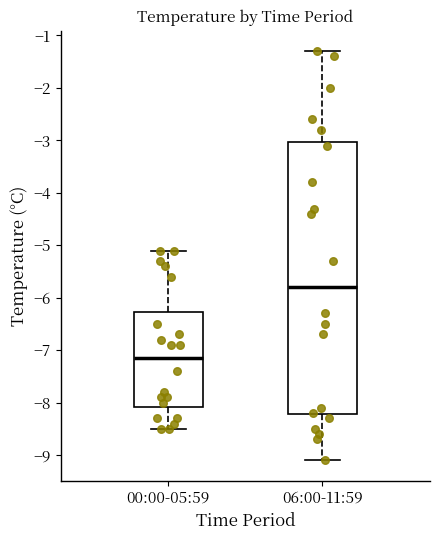

Which box's median line is the lowest?

00:00-05:59